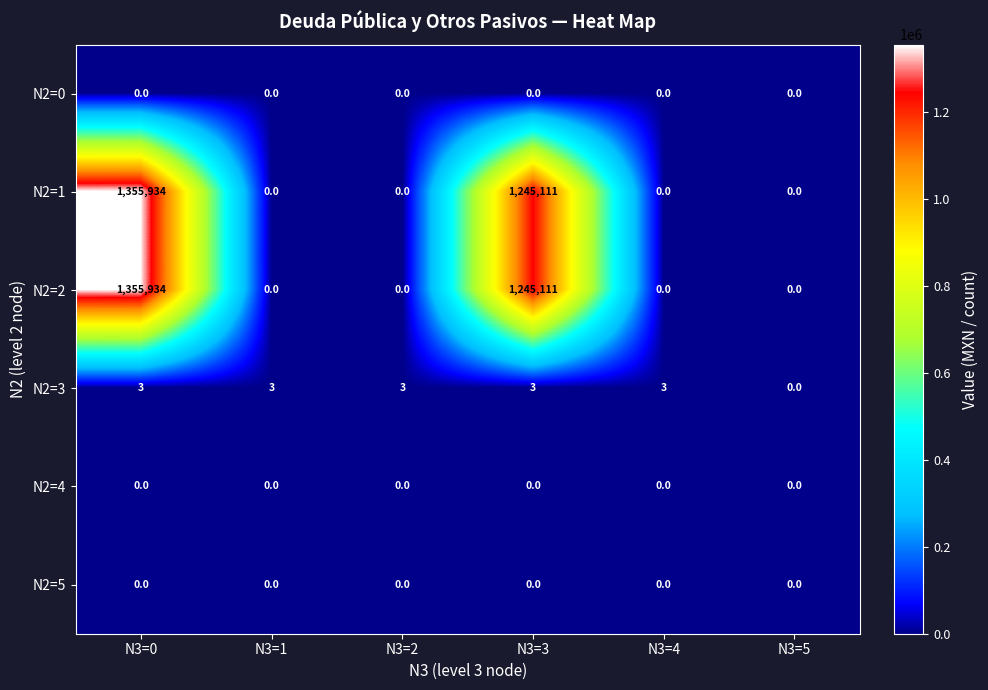

What is the total value across all series at N3=4?

3